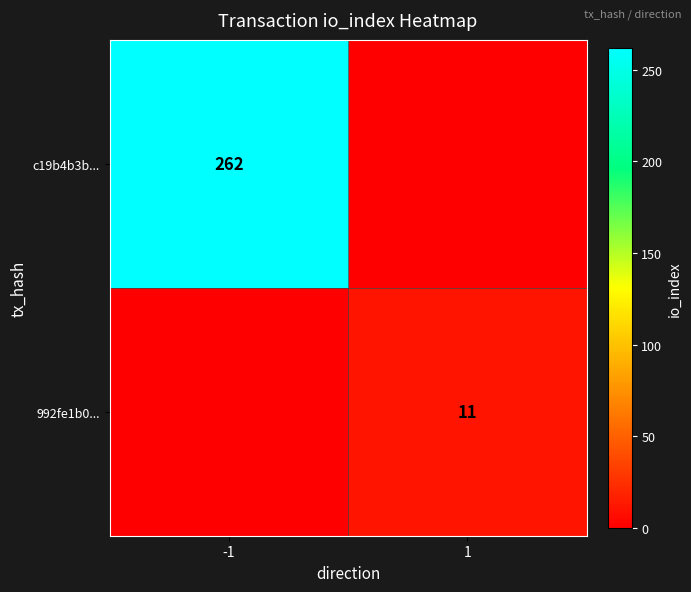

How many series are shown in this chart?

2